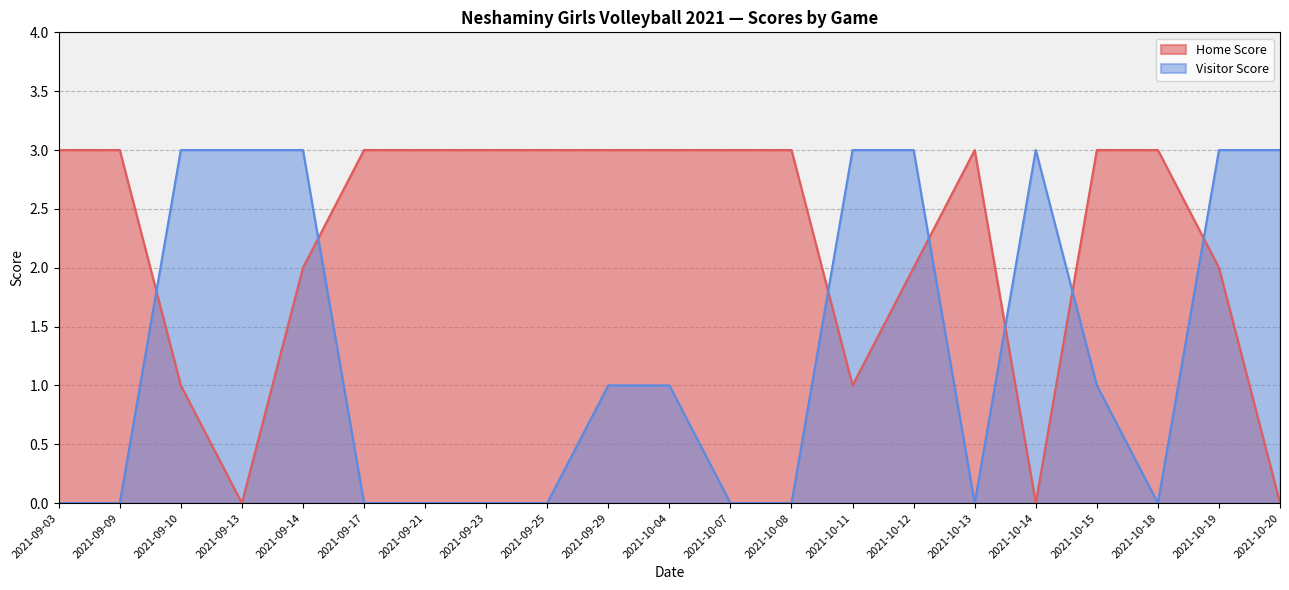

At how many categories does at least one series exceed 1?

21